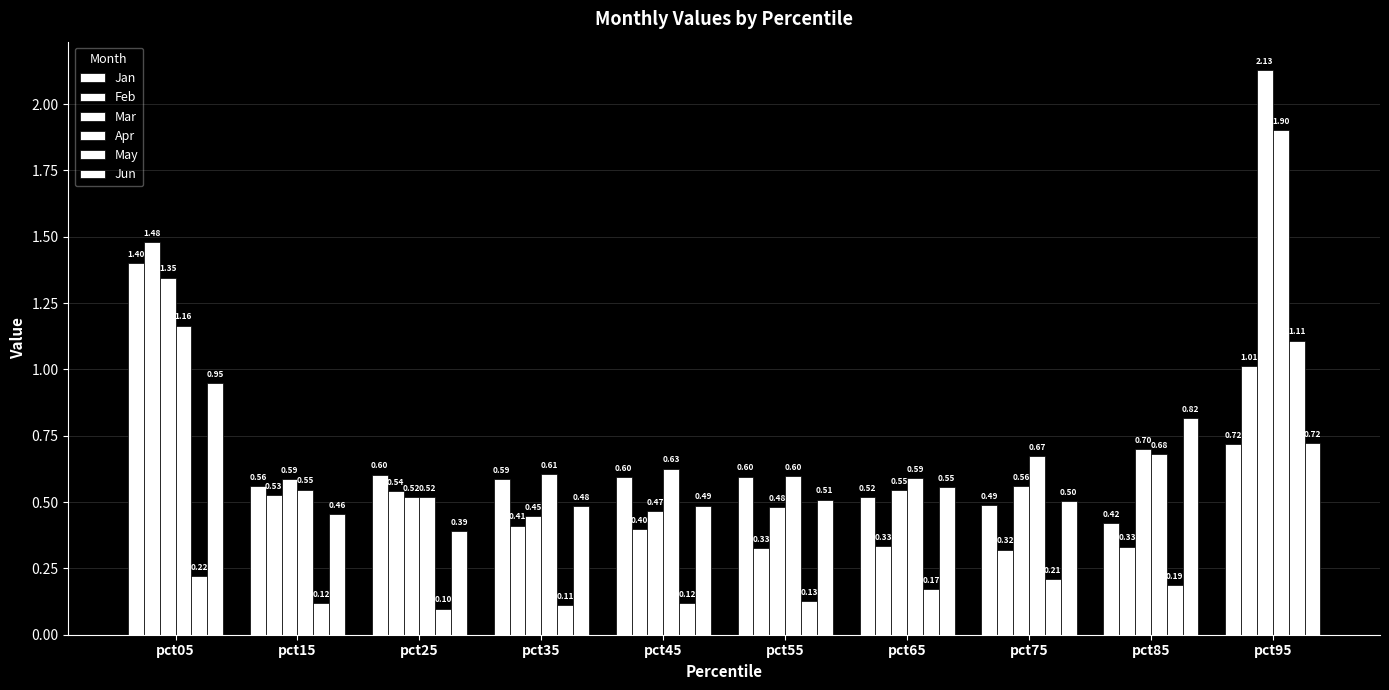

Does the chart contain any negative values?

No